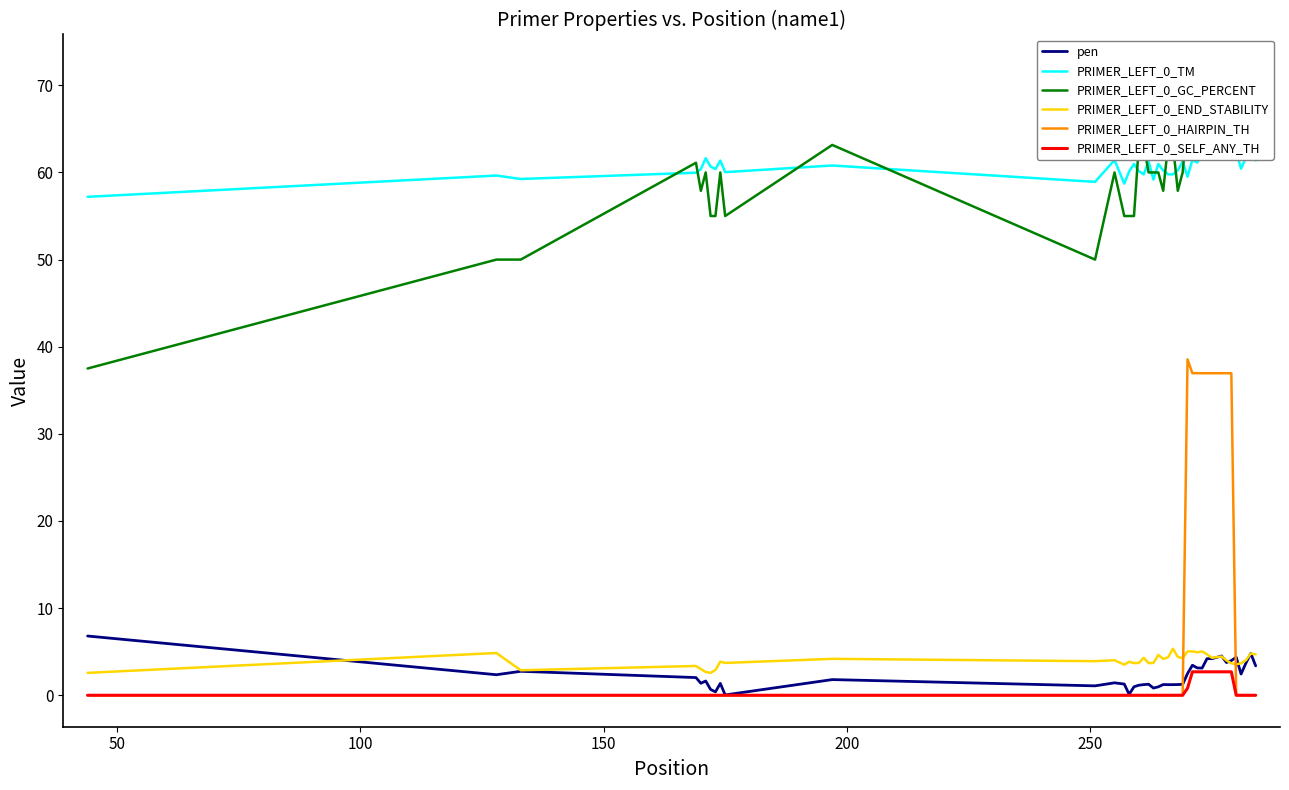

Reading left to right, transcribe all the data shown in this chart.

pen: 6.8	2.4	2.7	2.0	1.4	1.6	0.7	0.4	1.4	0.0	1.8	1.1	1.4	1.3	0.1	1.0	1.2	1.2	1.3	0.8	1.0	1.2	1.2	1.2	1.2	1.3	2.5	3.4	3.1	3.1	4.2	4.2	4.5	3.8	4.0	4.4	2.4	3.7	4.8	3.4
PRIMER_LEFT_0_TM: 57.2	59.6	59.2	60.0	60.4	61.6	60.7	60.4	61.4	60.0	60.8	58.9	61.4	58.7	60.1	61.0	60.2	59.8	61.3	59.2	61.0	60.2	59.8	59.8	60.2	61.3	59.5	61.4	61.1	62.1	62.2	62.2	62.5	61.8	63.0	62.4	60.4	61.7	62.8	61.4
PRIMER_LEFT_0_GC_PERCENT: 37.5	50.0	50.0	61.1	57.9	60.0	55.0	55.0	60.0	55.0	63.2	50.0	60.0	55.0	55.0	55.0	63.2	63.2	60.0	60.0	60.0	57.9	63.2	63.2	57.9	60.0	66.7	66.7	66.7	68.4	72.2	72.2	72.2	66.7	68.4	66.7	66.7	66.7	72.2	66.7
PRIMER_LEFT_0_END_STABILITY: 2.6	4.8	2.9	3.4	3.0	2.7	2.6	2.9	3.9	3.7	4.2	3.9	4.0	3.5	3.9	3.7	3.7	4.3	3.7	3.7	4.6	4.2	4.3	5.3	4.4	4.3	5.0	5.0	4.9	5.0	4.7	4.3	4.5	4.0	3.7	3.5	3.7	4.0	4.8	4.7
PRIMER_LEFT_0_HAIRPIN_TH: 0.0	0.0	0.0	0.0	0.0	0.0	0.0	0.0	0.0	0.0	0.0	0.0	0.0	0.0	0.0	0.0	0.0	0.0	0.0	0.0	0.0	0.0	0.0	0.0	0.0	0.0	38.5	37.0	37.0	37.0	37.0	37.0	37.0	37.0	37.0	0.0	0.0	0.0	0.0	0.0
PRIMER_LEFT_0_SELF_ANY_TH: 0.0	0.0	0.0	0.0	0.0	0.0	0.0	0.0	0.0	0.0	0.0	0.0	0.0	0.0	0.0	0.0	0.0	0.0	0.0	0.0	0.0	0.0	0.0	0.0	0.0	0.0	0.8	2.7	2.7	2.7	2.7	2.7	2.7	2.7	2.7	0.0	0.0	0.0	0.0	0.0